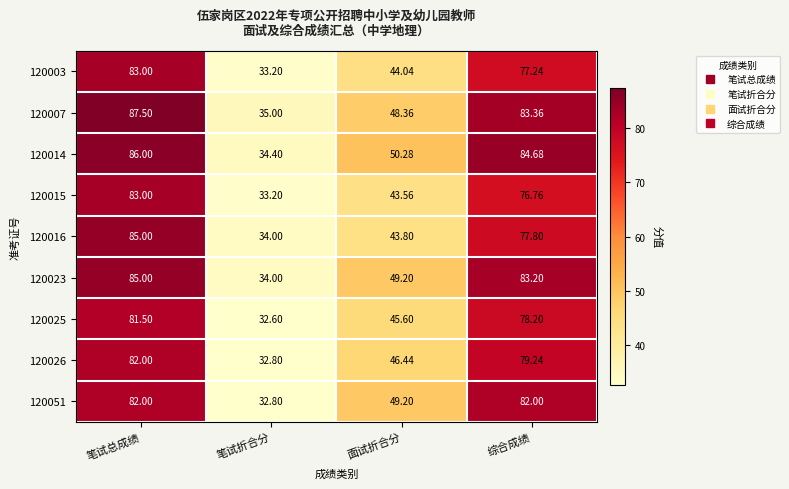

What is the greatest value displayed?

87.5